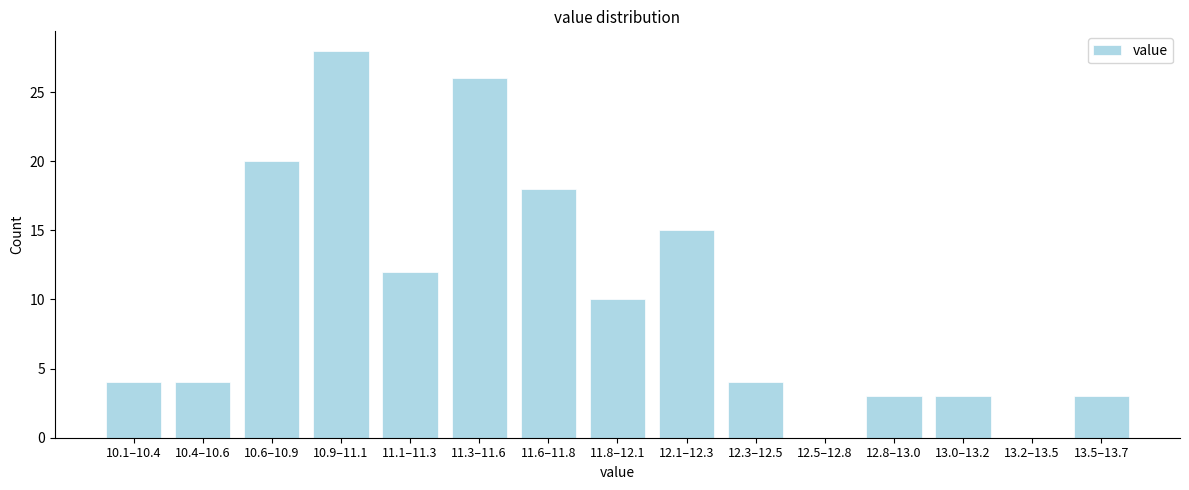

Reading left to right, list all the values displayed in this chart.

10.1–10.4=4	10.4–10.6=4	10.6–10.9=20	10.9–11.1=28	11.1–11.3=12	11.3–11.6=26	11.6–11.8=18	11.8–12.1=10	12.1–12.3=15	12.3–12.5=4	12.5–12.8=0	12.8–13.0=3	13.0–13.2=3	13.2–13.5=0	13.5–13.7=3